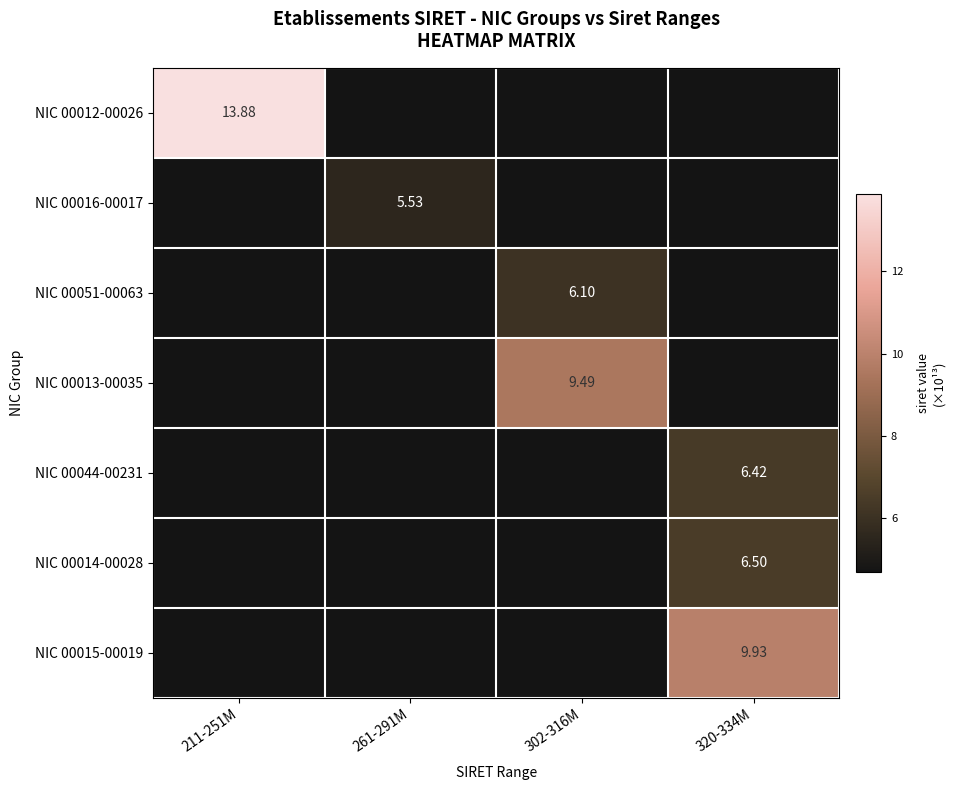

True or false: NIC 00013-00035 has a value of 3.6 at 211-251M.

False